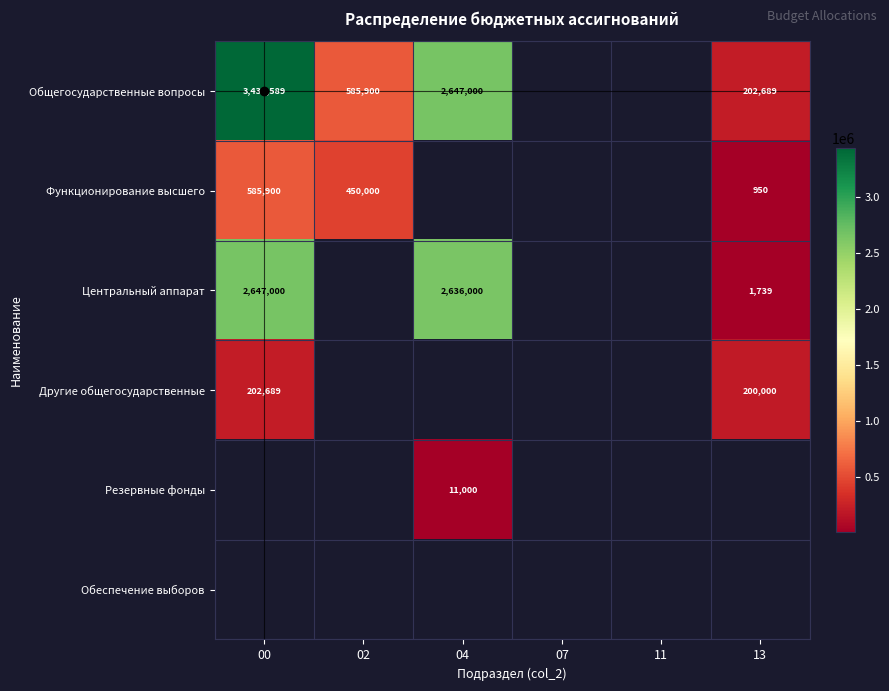

True or false: Резервные фонды has a value of 11000 at 04.

True